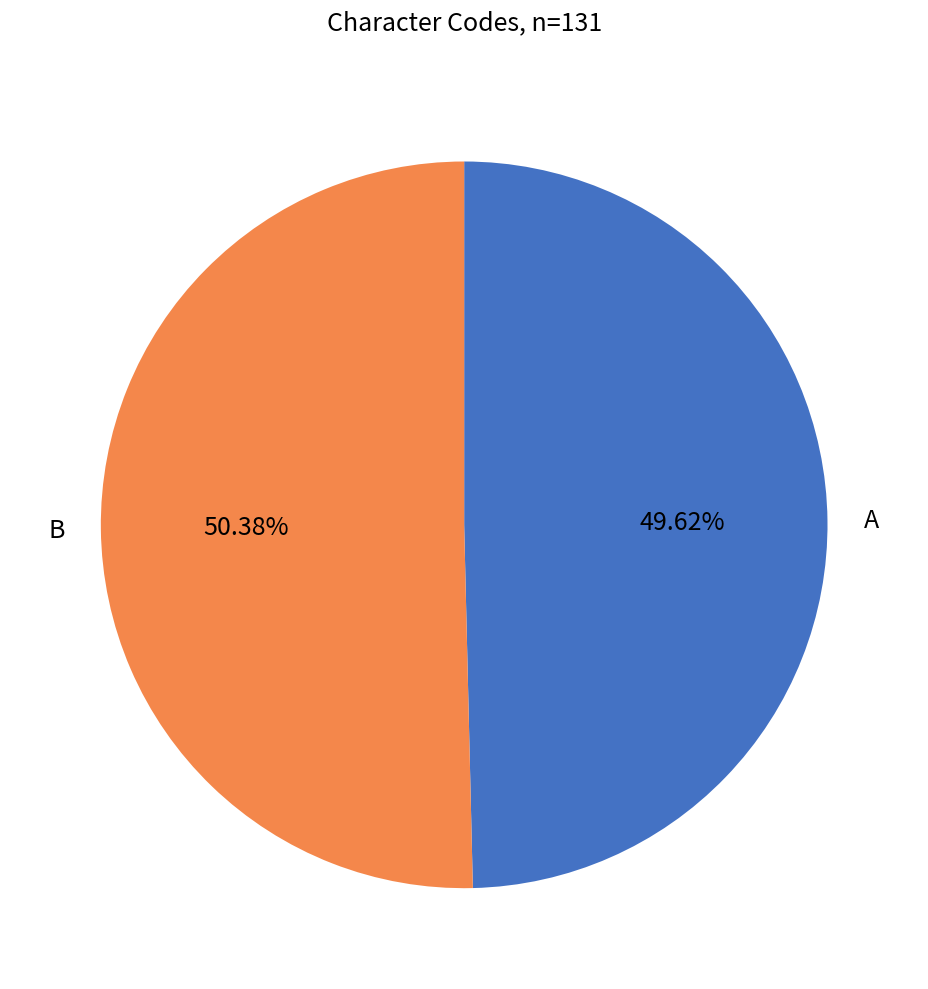

To the nearest percent, what is the average slice percentage?

50%